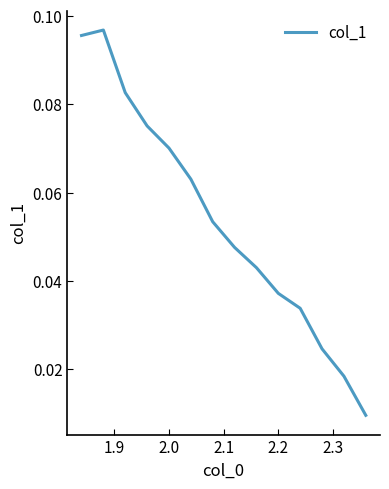

Count the number of data series in this chart.

1